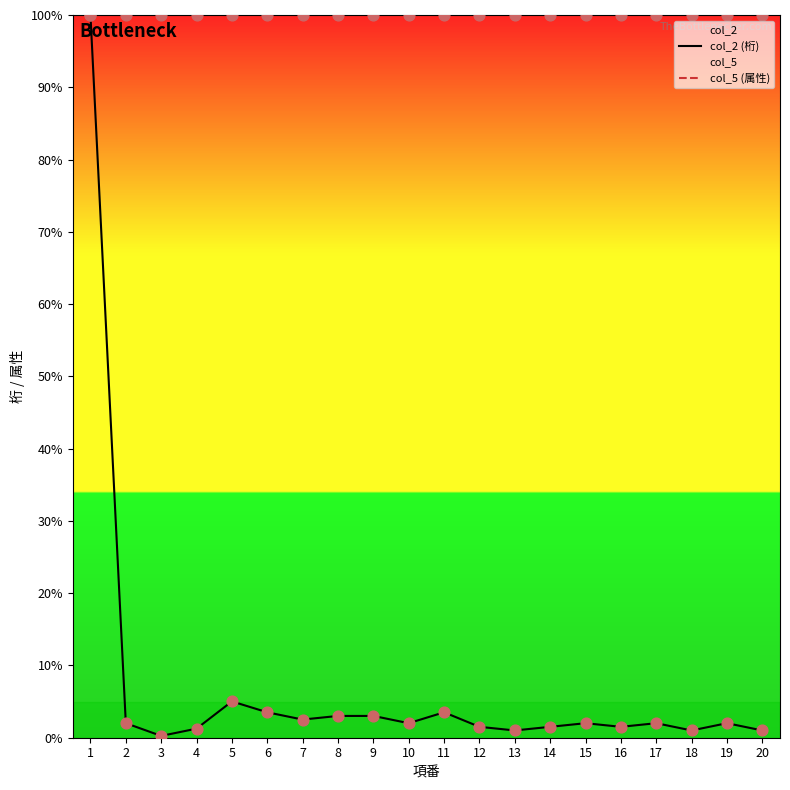

Which series contains the highest Y value?

col_2 (桁)